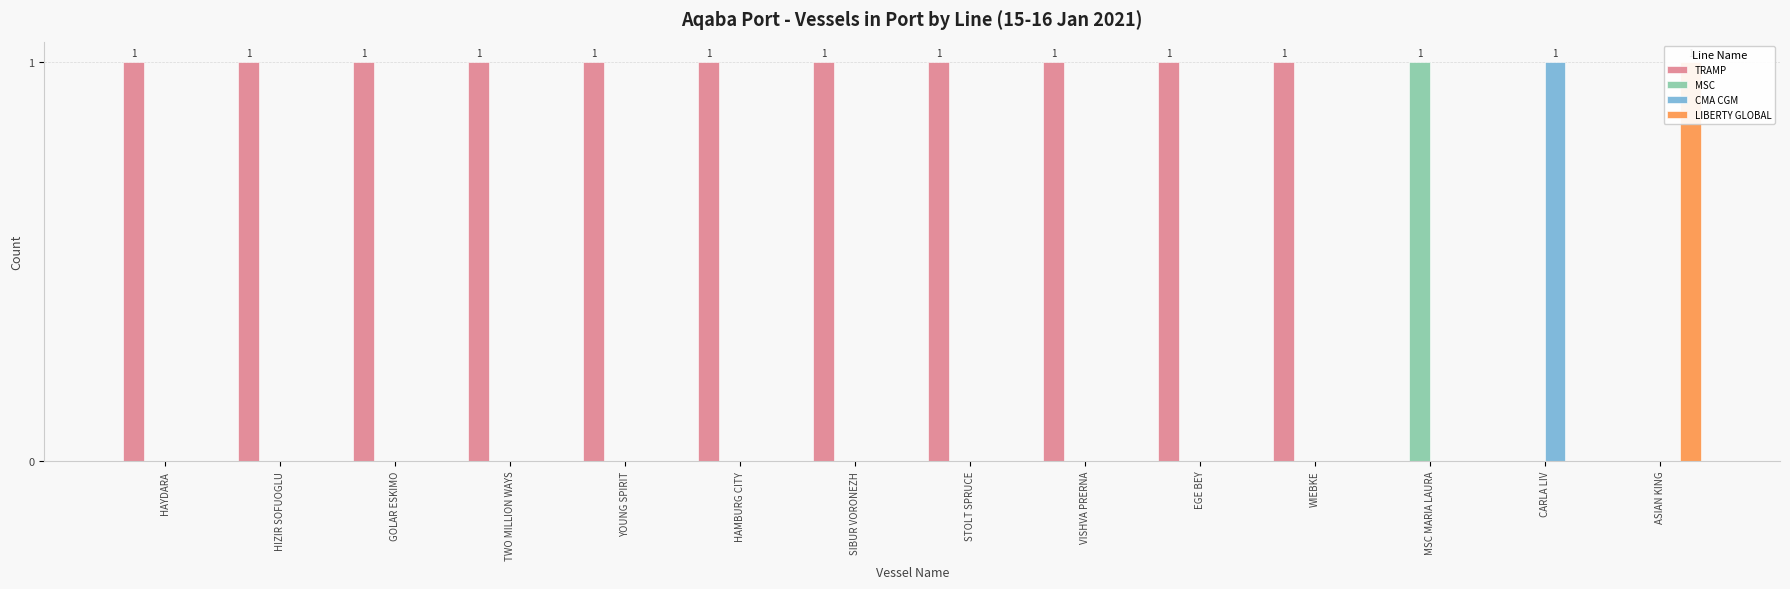

What is the label of the 8th bar from the left?

STOLT SPRUCE